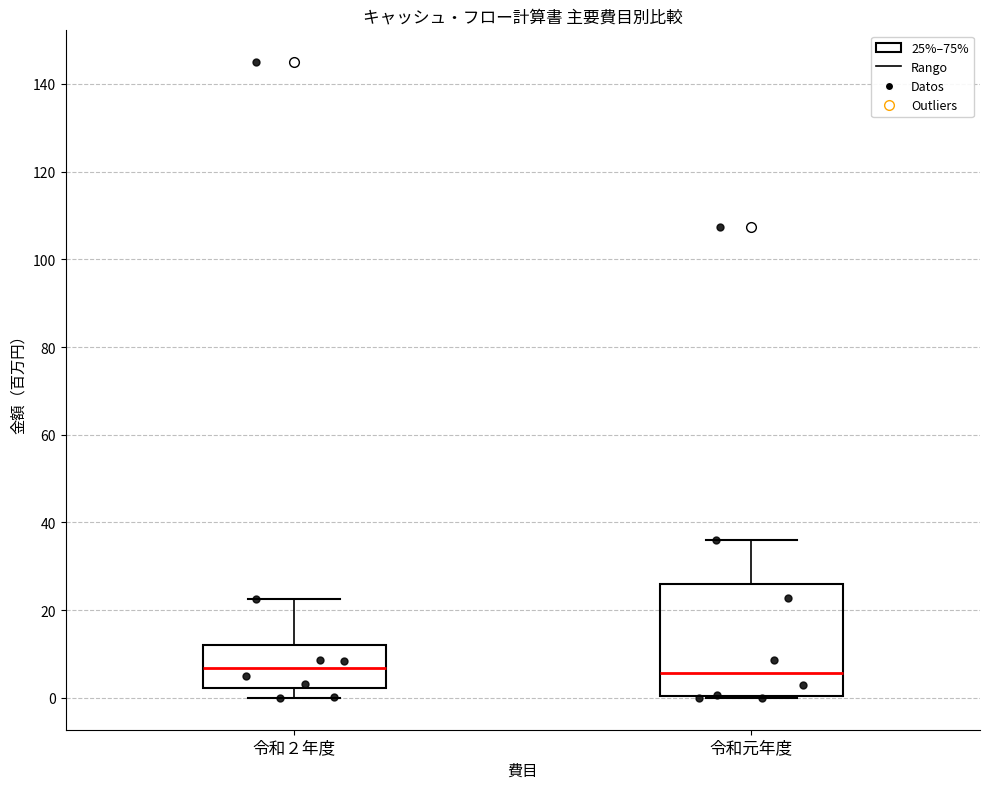

Reading left to right, read every box against the y-axis: the position of its median line, the range the box covers, and the ends of its whiskers. The values are not printed on the chart, so give them approximately, as read against the axis.

令和２年度: median 6, box 2 to 12, whiskers 0 to 22
令和元年度: median 6, box 0 to 26, whiskers 0 to 36